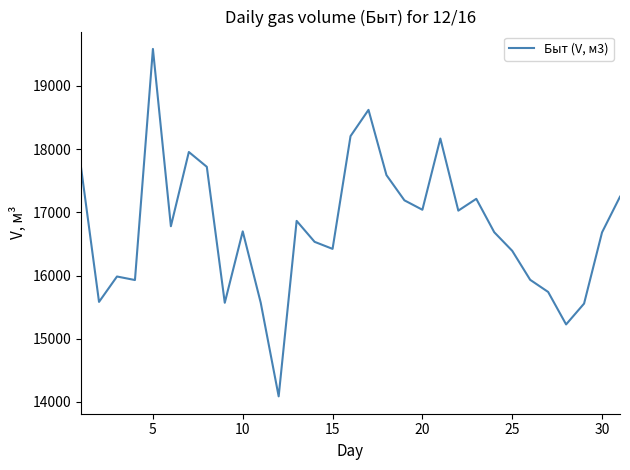

What is the maximum value shown in the chart?

19585.1